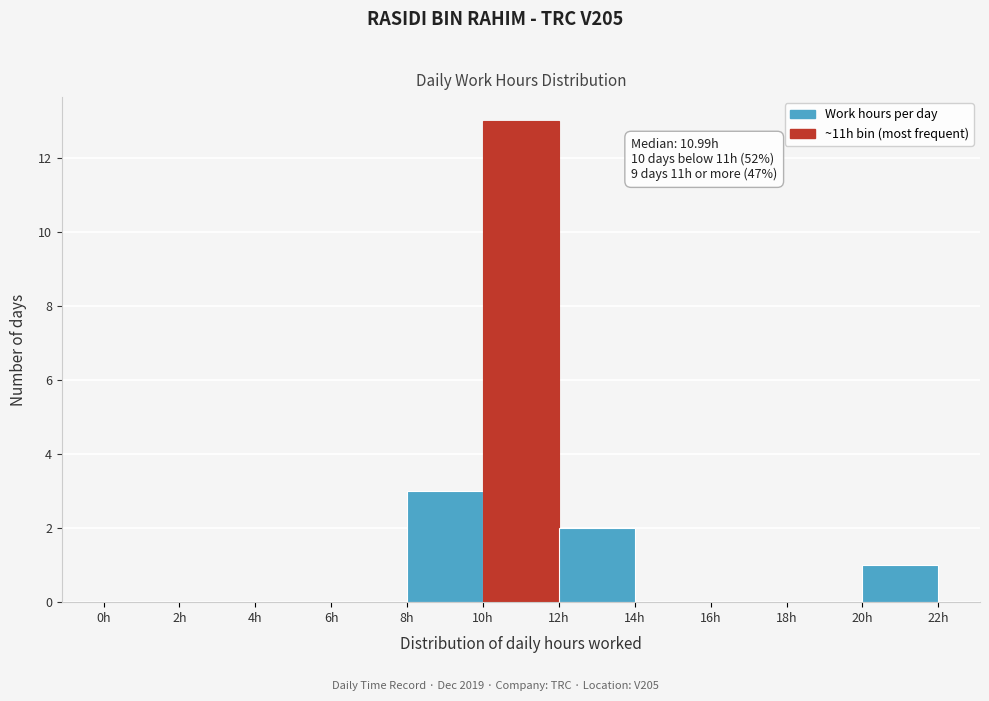

Over which range of the x-axis is the bar tallest?

10 to 12